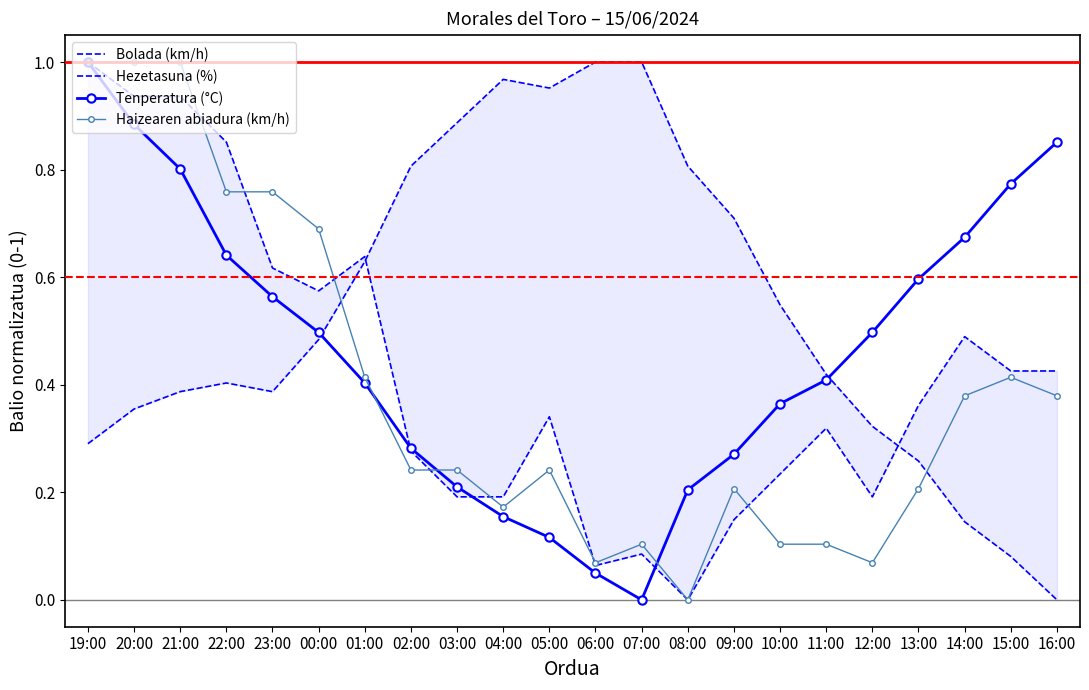

What is the sum of the Haizearen abiadura (km/h) values at 19:00 and 05:00?

1.2